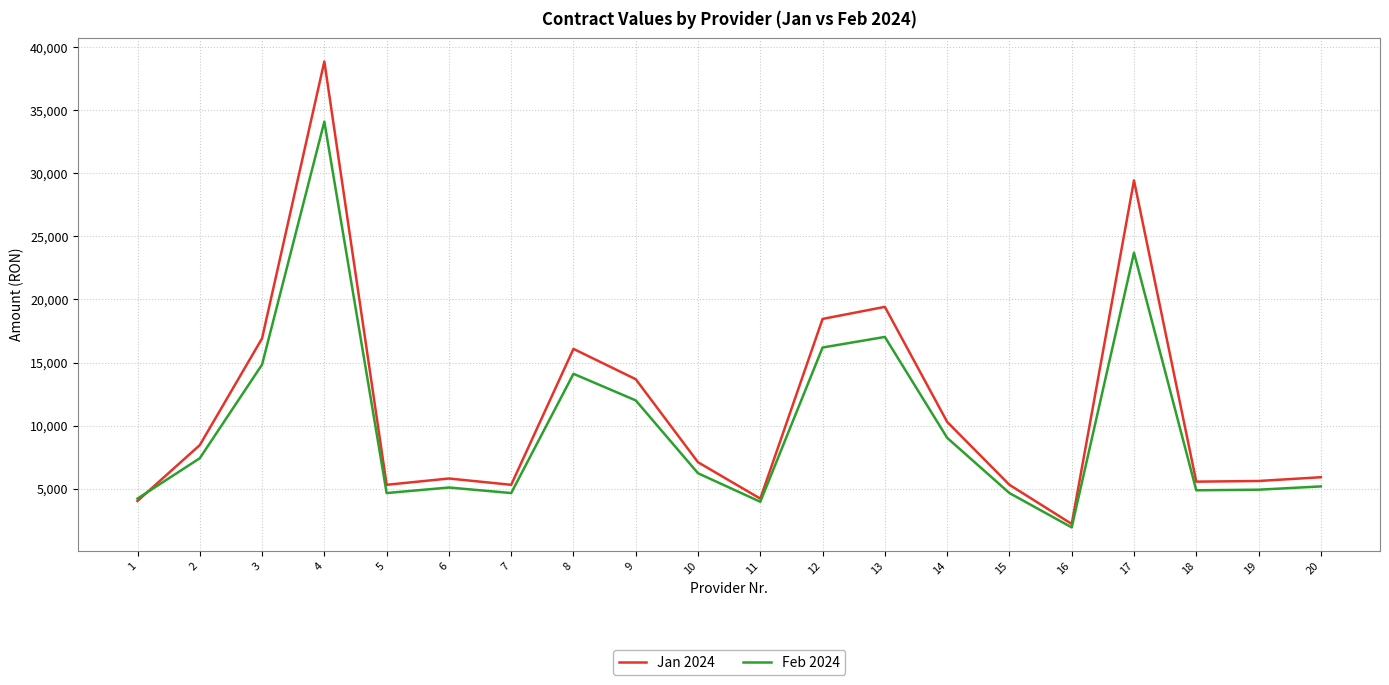

What is the sum of the Feb 2024 values at 10 and 14?

15278.3